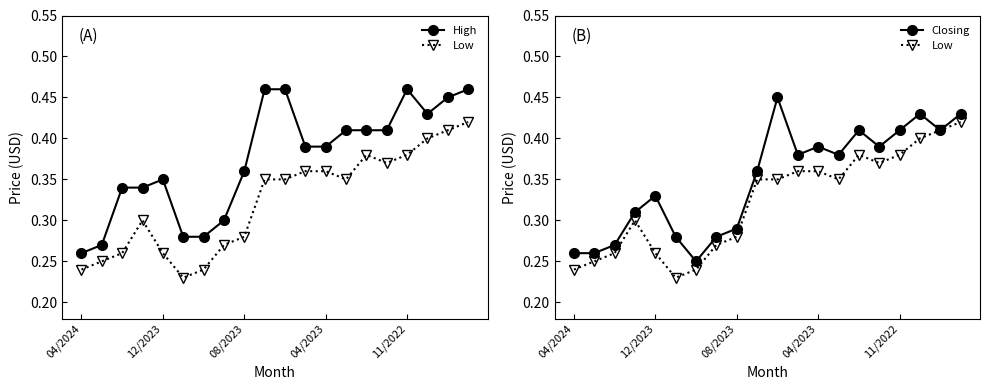

Which series has the largest total across all categories?

High